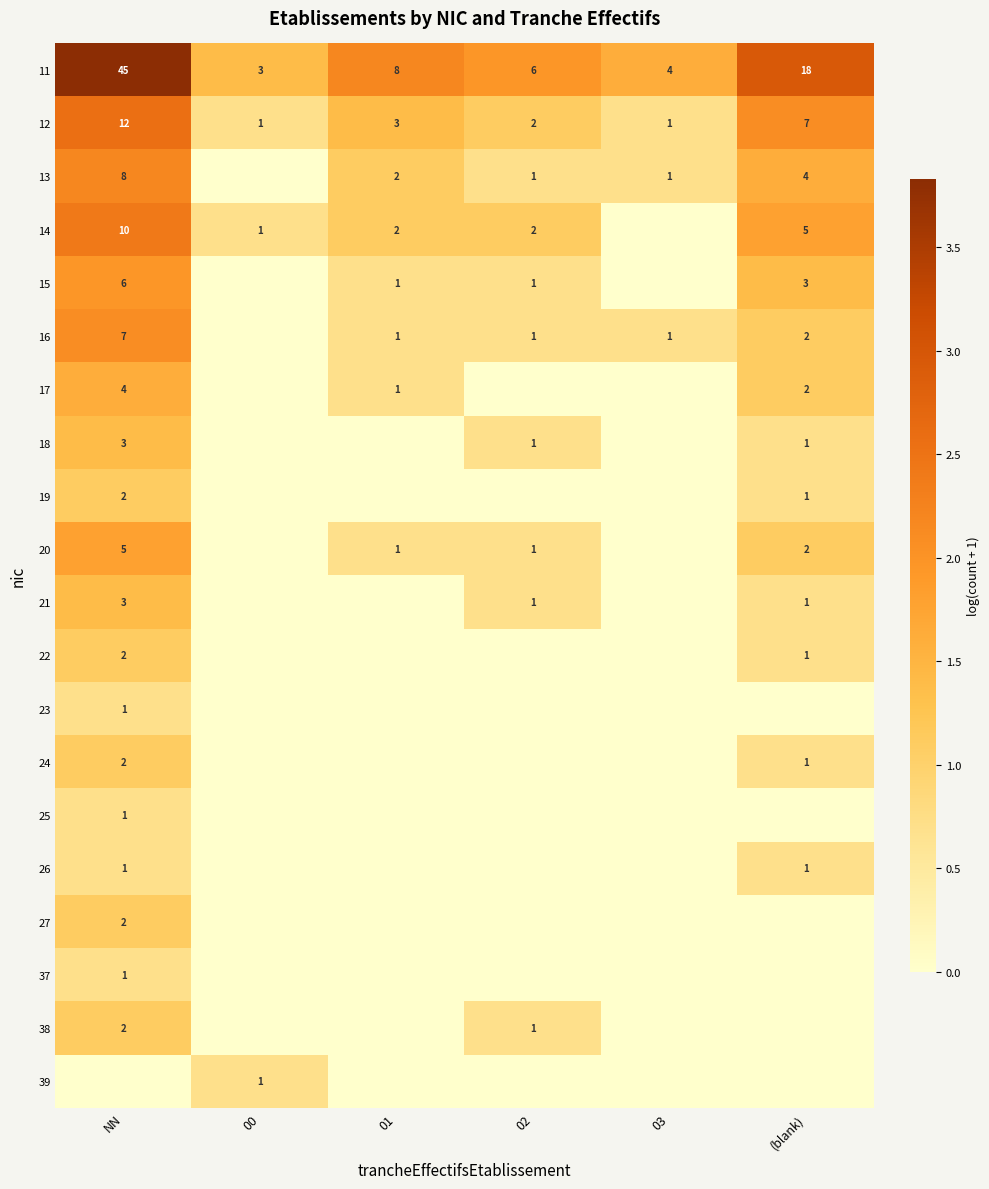

At which category does the chart reach its minimum across all series?

00